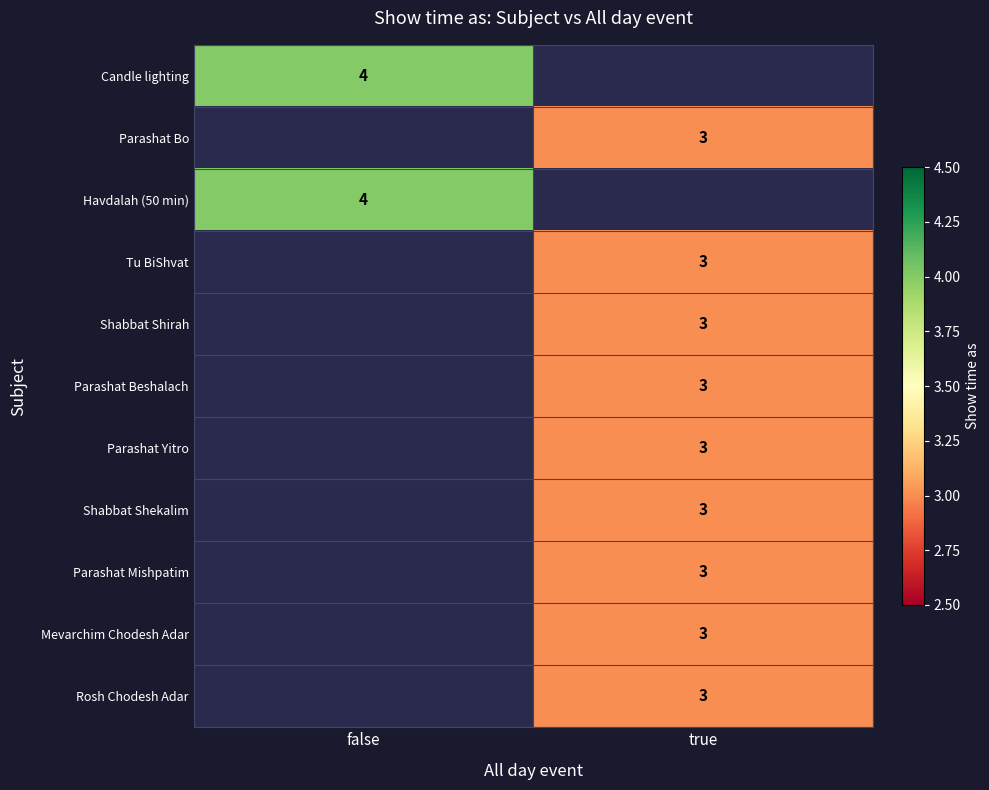

The value of Havdalah (50 min) at false is 7. True or false?

False